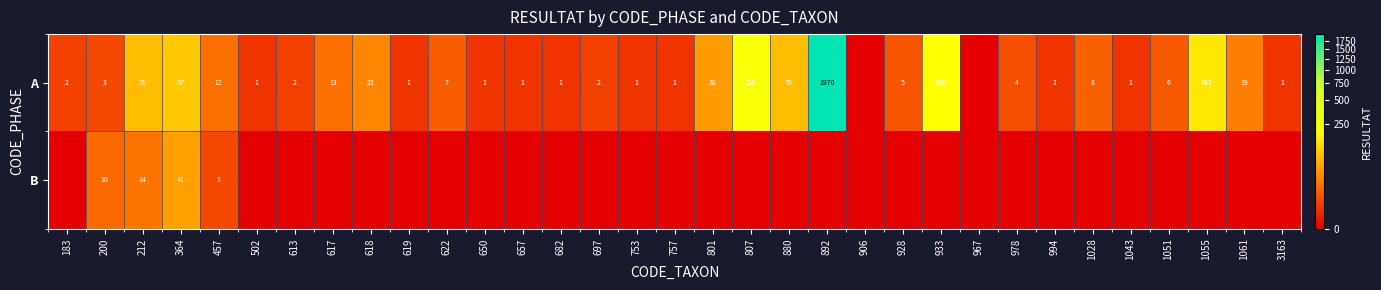

What is the greatest value displayed?

1970